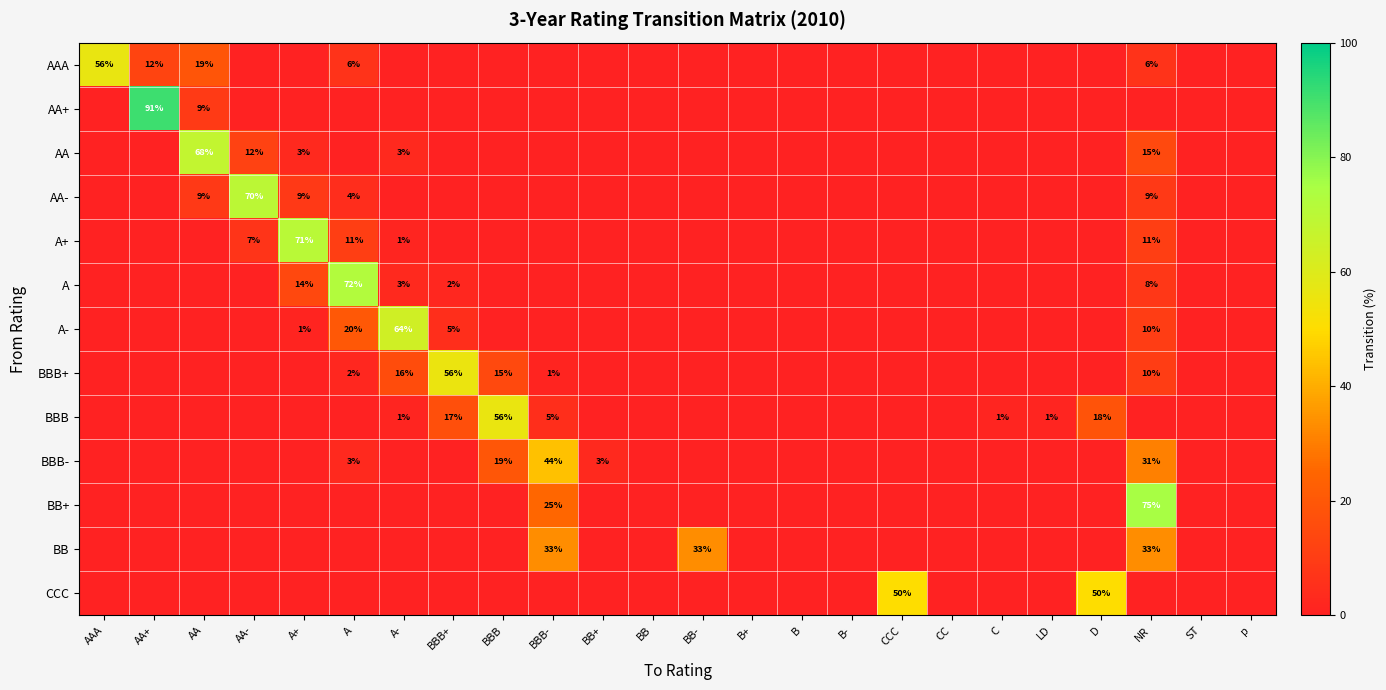

Which series changed the most between AA+ and BB-?

AA+